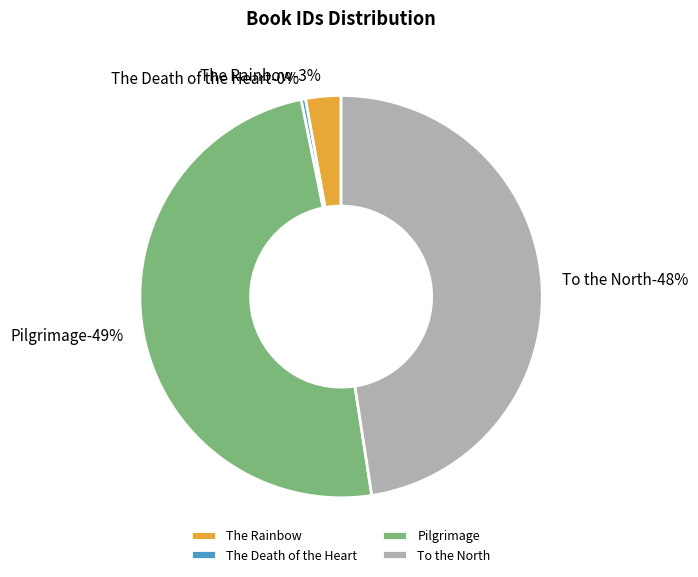

Rank the categories by value from highest to lowest.

Pilgrimage, To the North, The Rainbow, The Death of the Heart